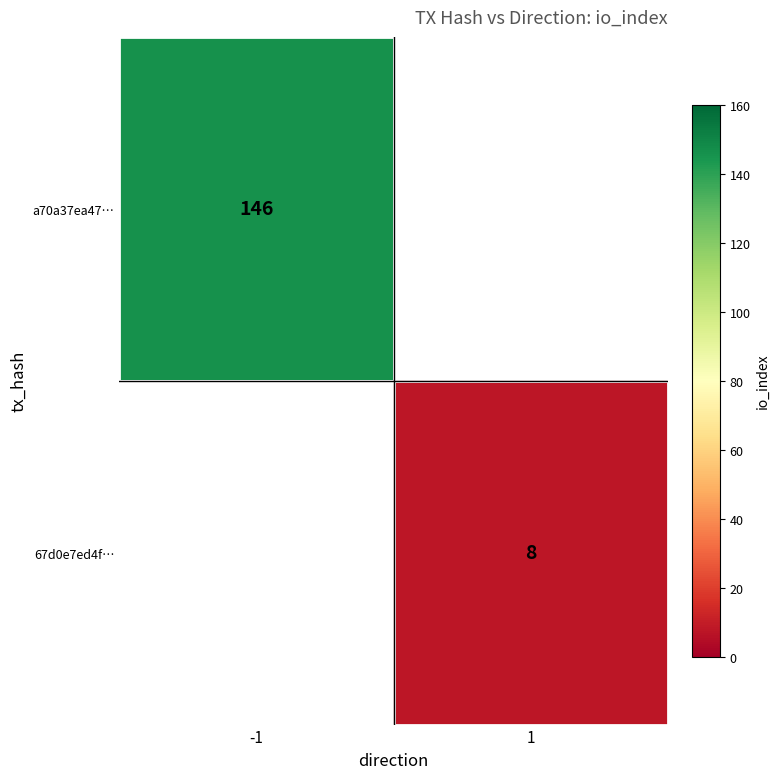

What is the difference between the highest and lowest values at 1?

8